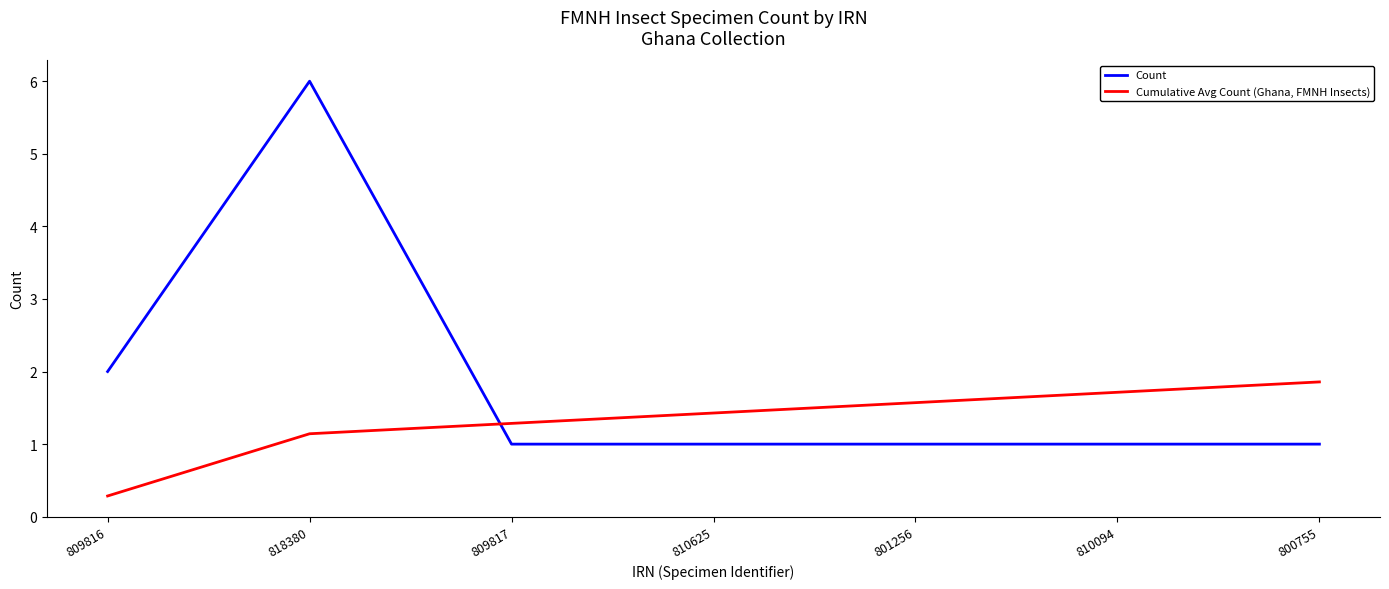

Count the Count values in the range 1 to 2.

6